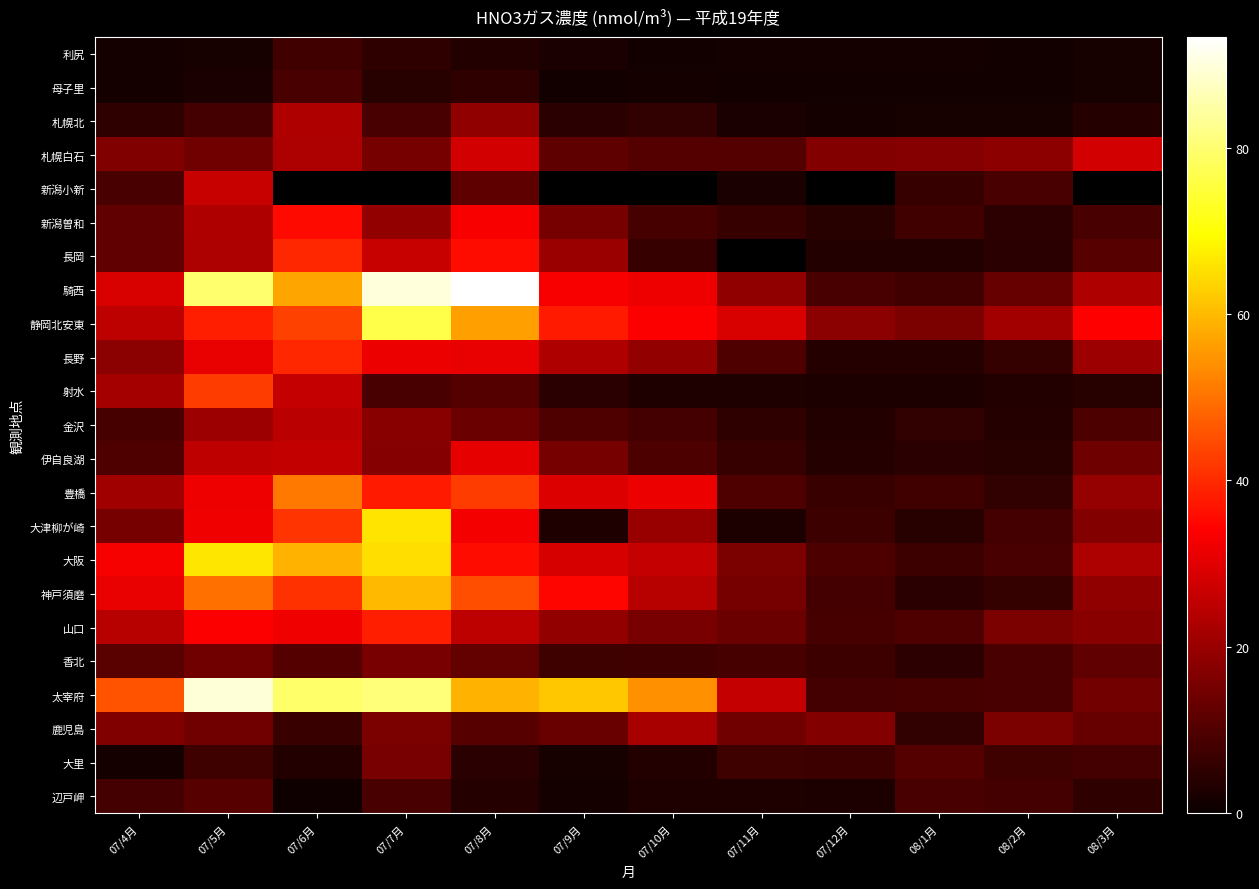

Between 07/10月 and 07/9月, which is larger?

07/9月